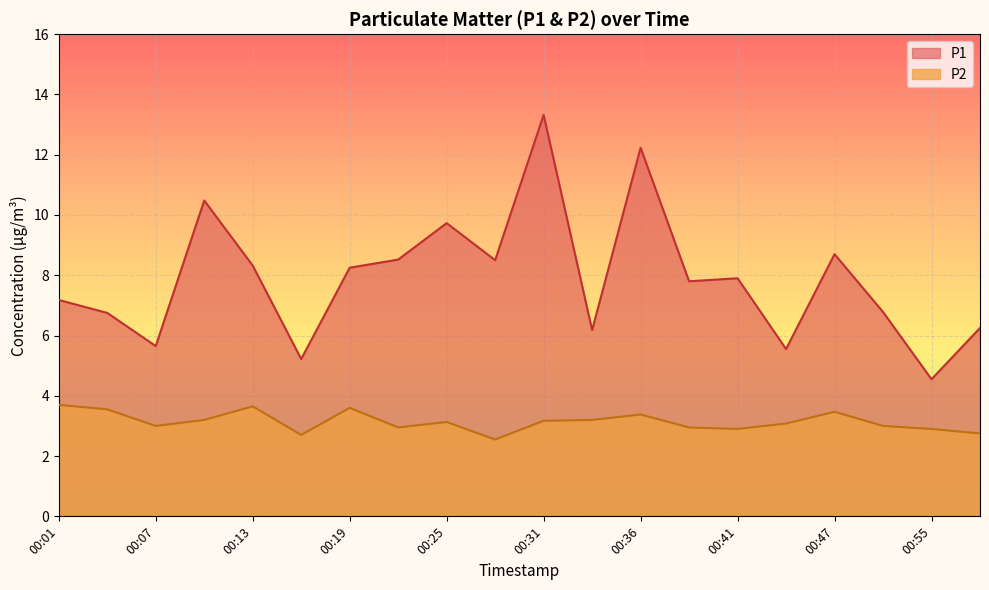

What is the minimum value for P2?

2.5